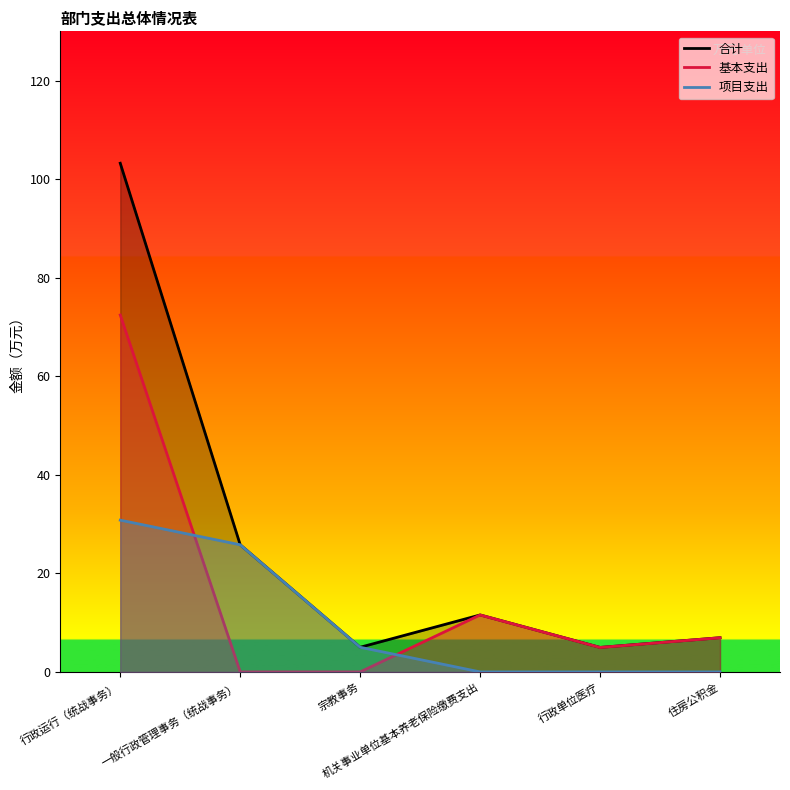

Where is 基本支出 nearest to the value 36?

机关事业单位基本养老保险缴费支出